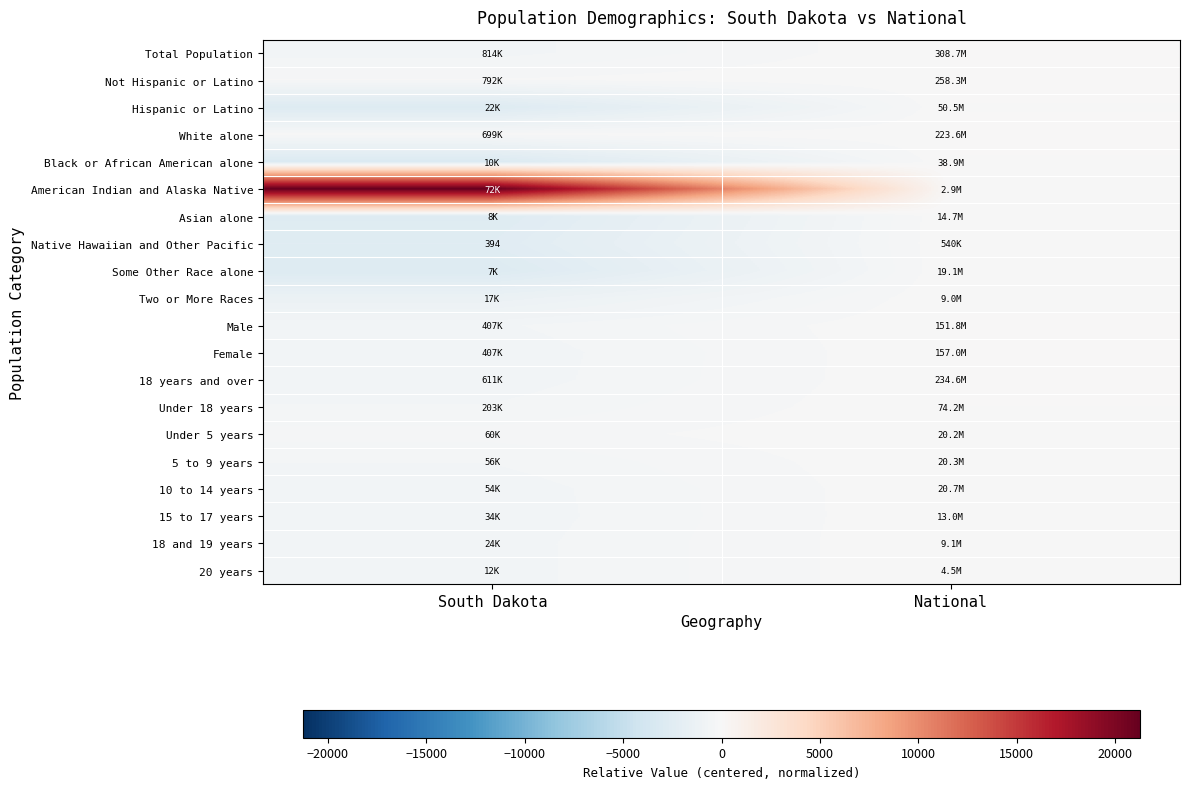

At which label does Some Other Race alone reach its peak?

National